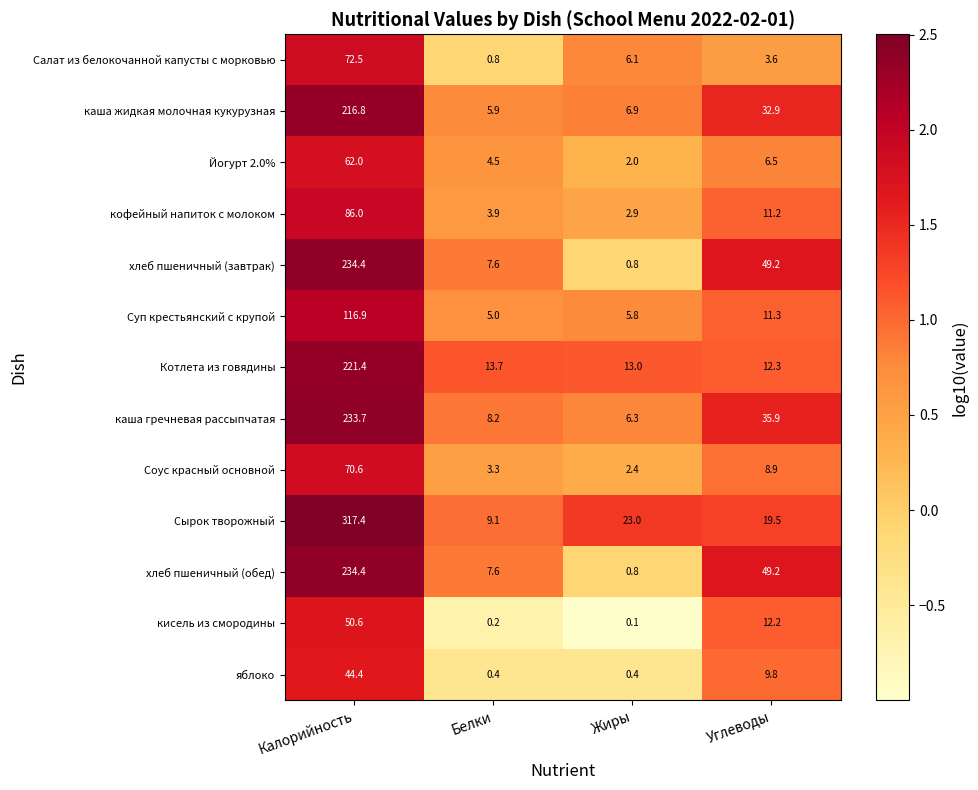

Rank the categories by Салат из белокочанной капусты с морковью value from highest to lowest.

Калорийность, Жиры, Углеводы, Белки